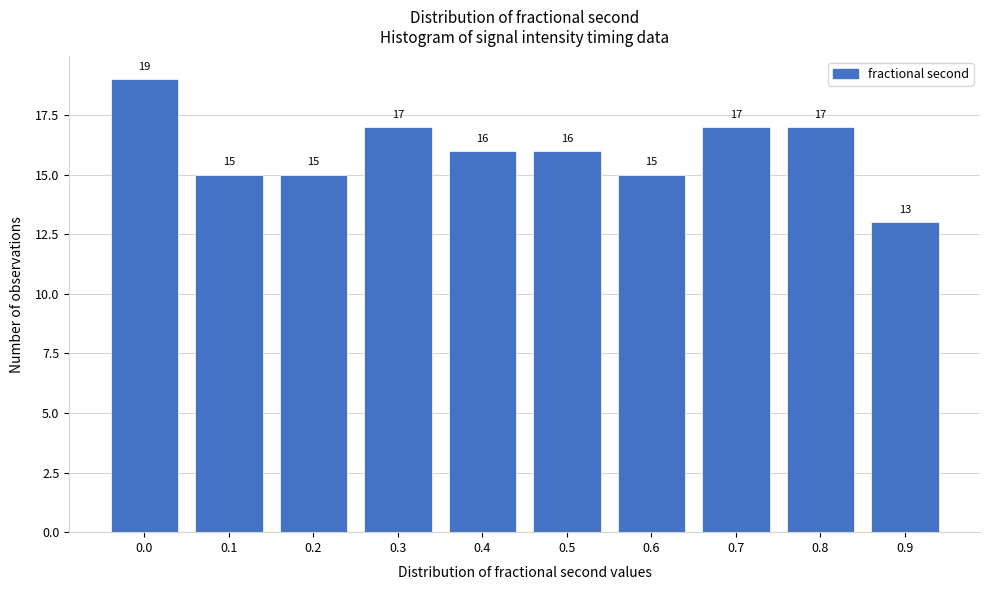

Reading right to left, what are all the values shown in this chart?

13	17	17	15	16	16	17	15	15	19